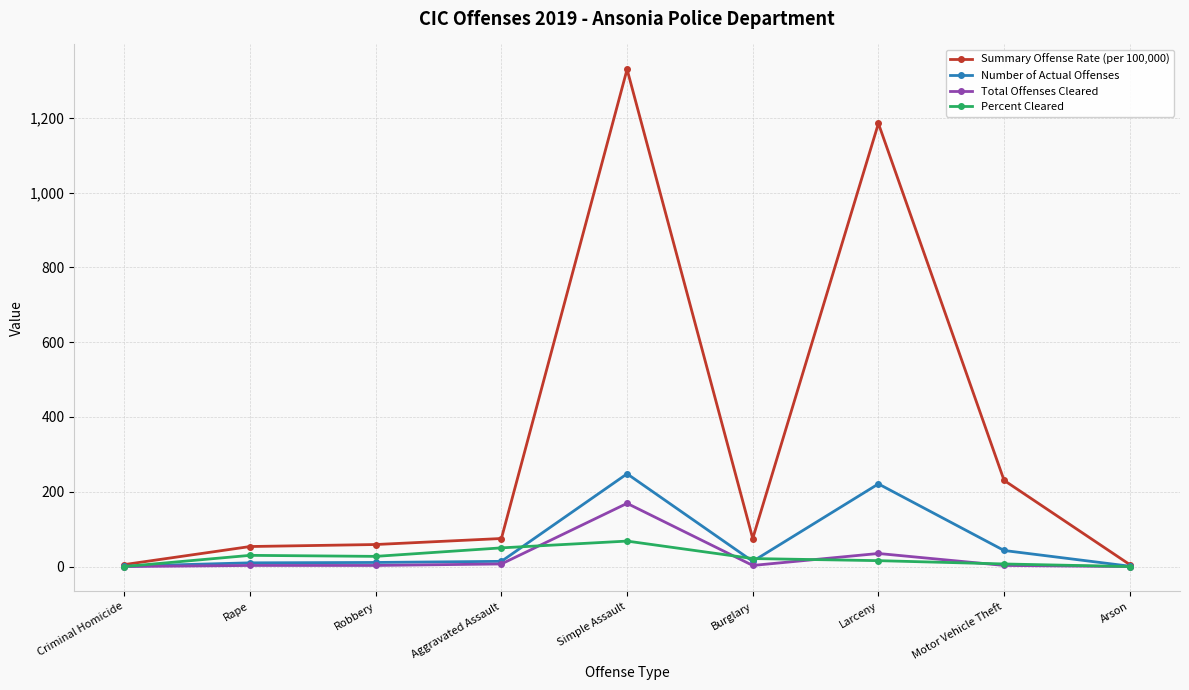

What is the difference between the second highest and minimum values in the Percent Cleared series?

50.0